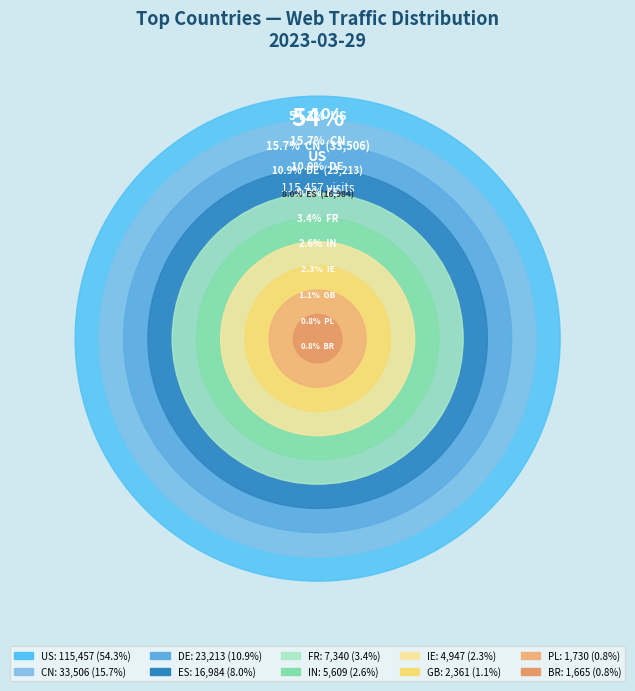

What percentage do PL and CN together represent?

16.6%